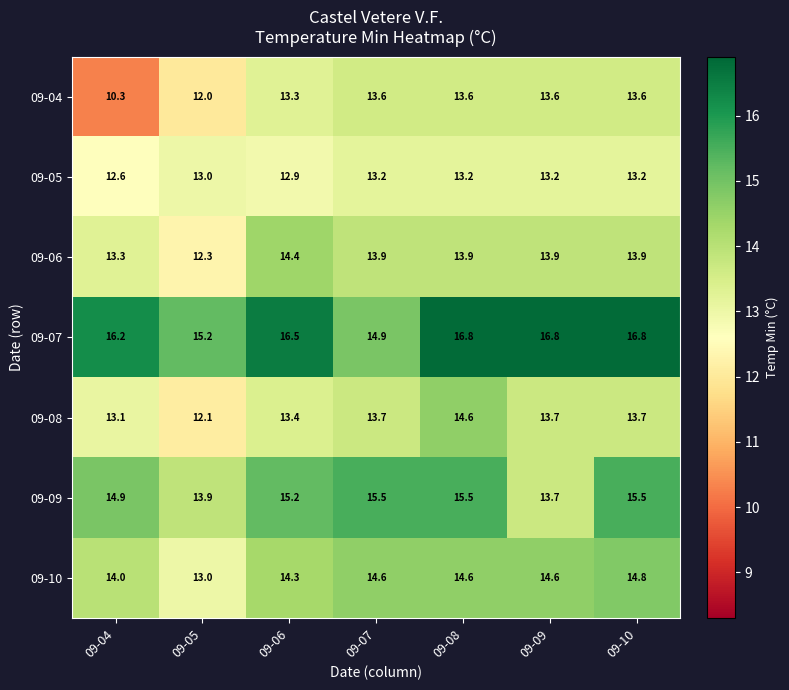

Is it true that 09-06 equals 22.1 at 09-10?

False